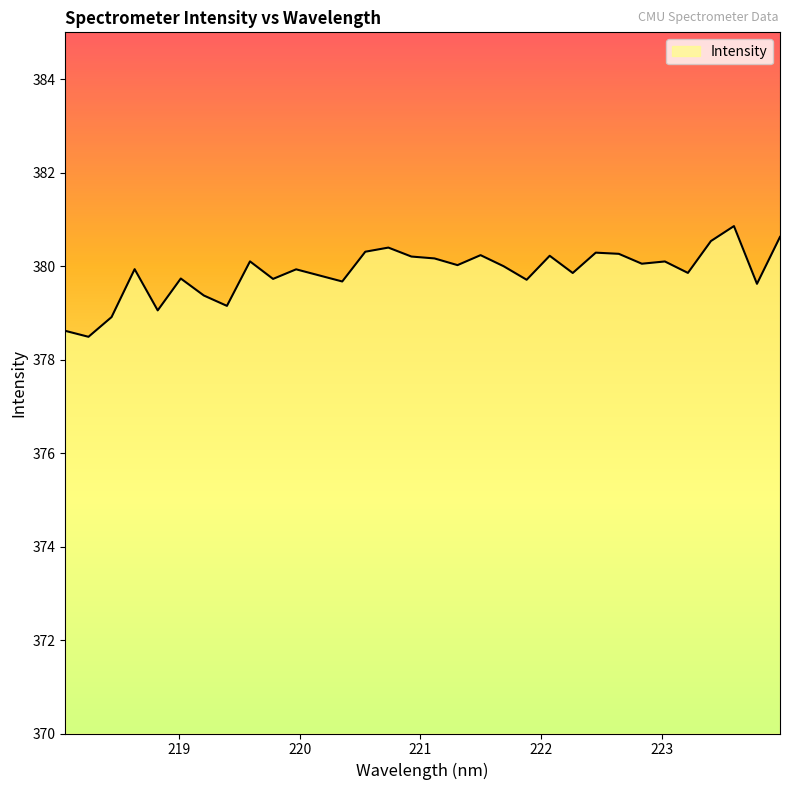

What is the smallest value displayed?

378.5